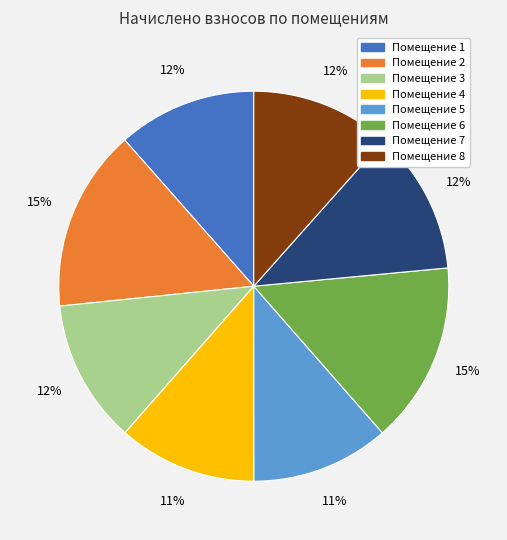

Count the number of slices in the pie.

8